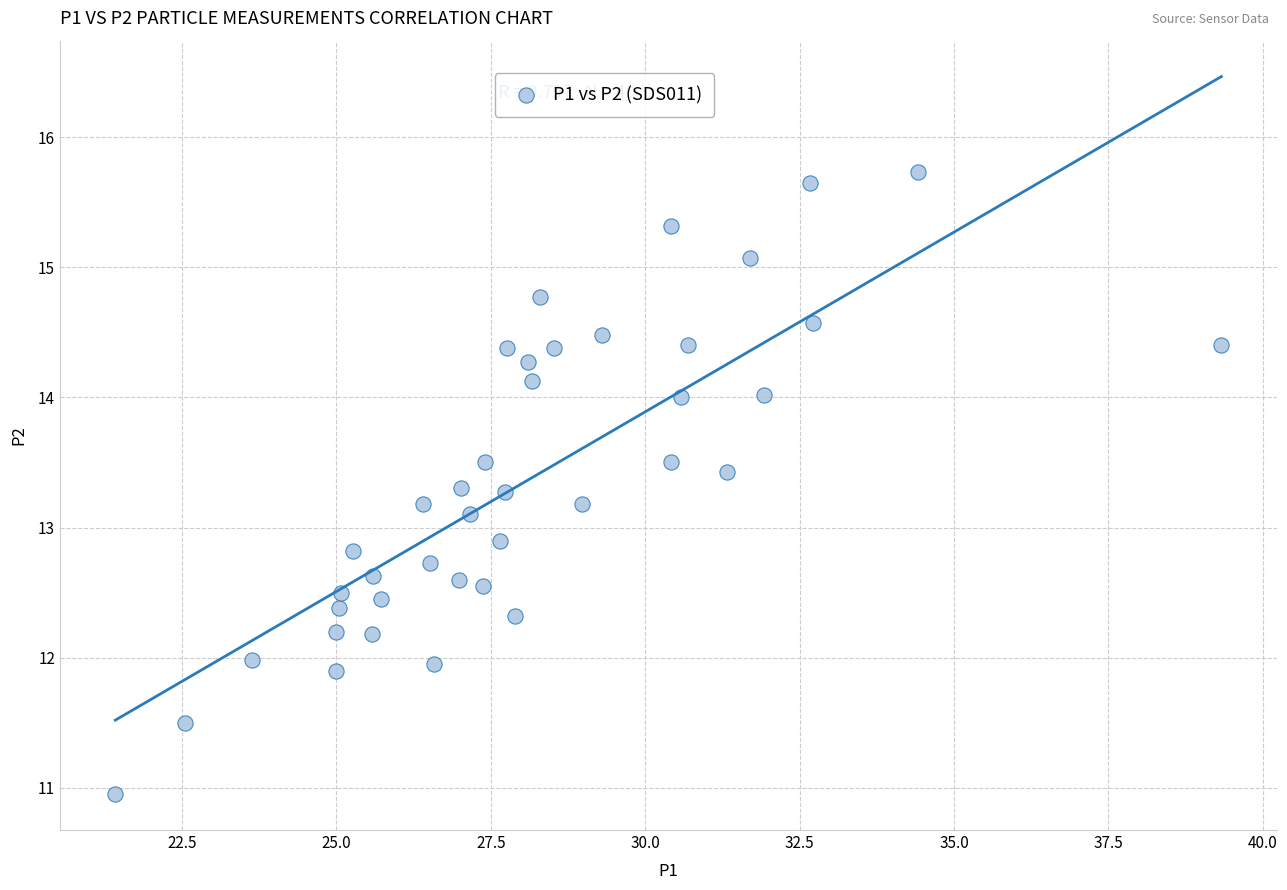

What is the range of X values (max minus min)?

17.9